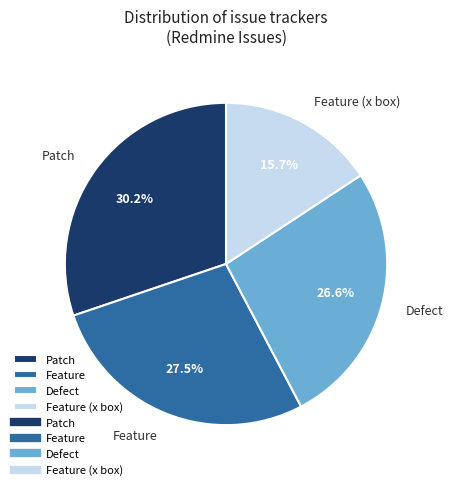

How many segments does this pie chart have?

4